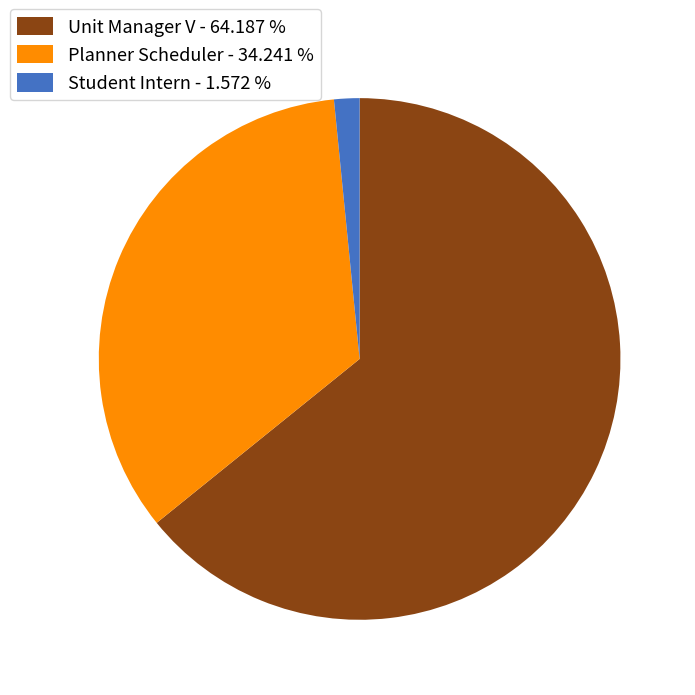

What is the ratio of the value at Unit Manager V to the value at Planner Scheduler?

1.9